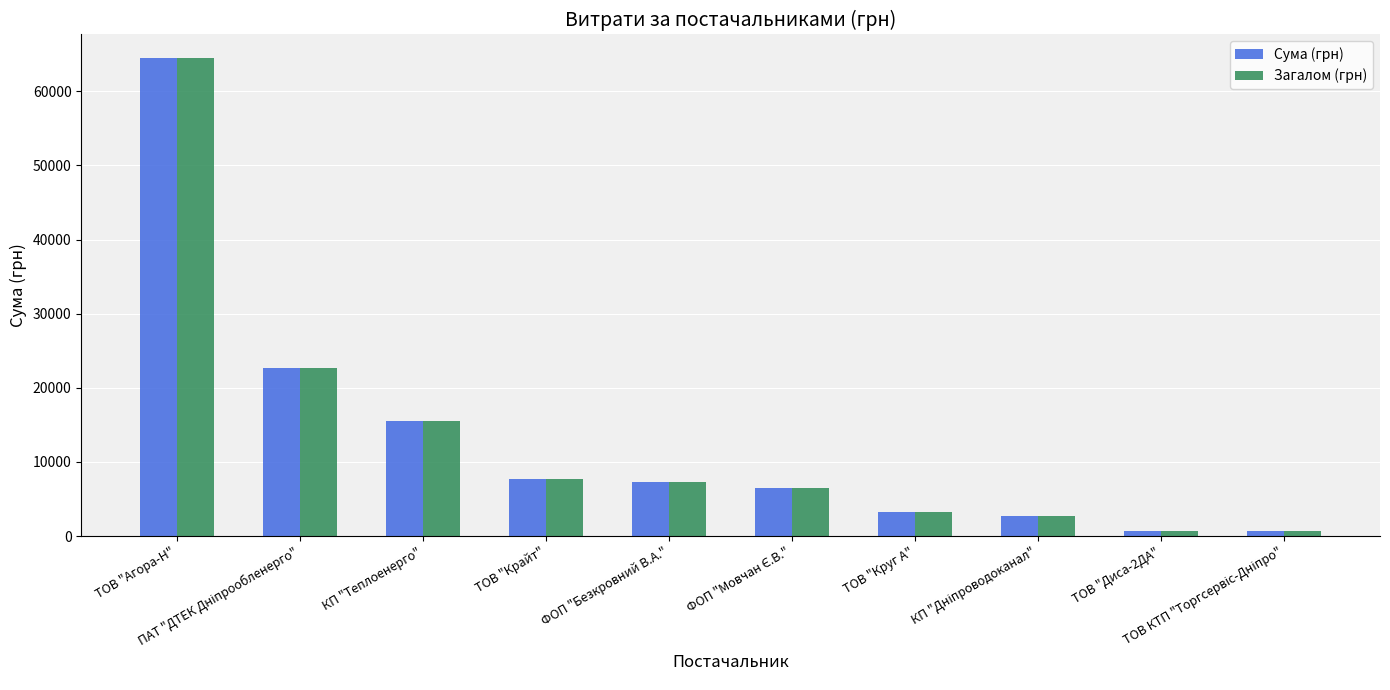

How many bars are there in each group?

2